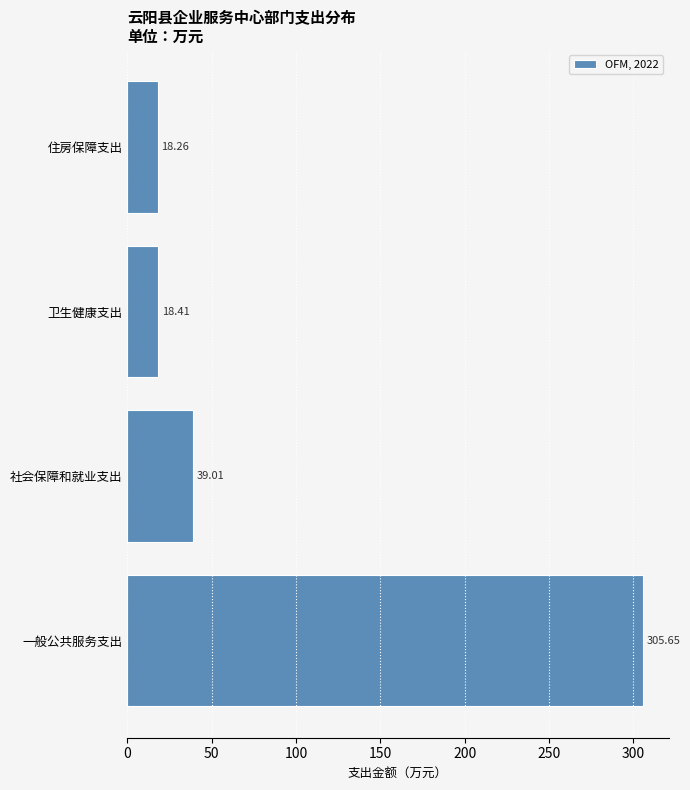

At which label is the value closest to 161?

社会保障和就业支出